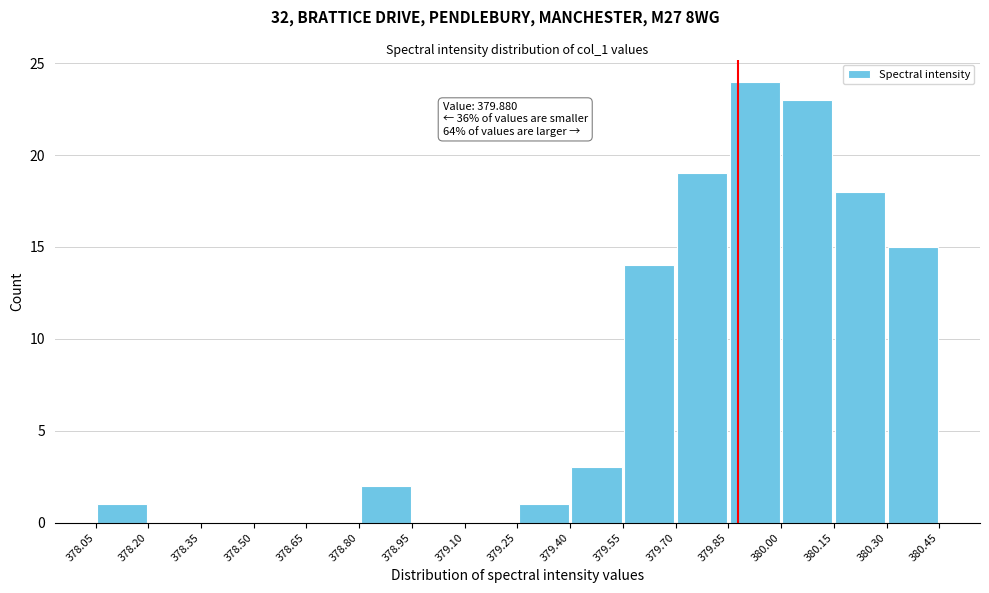

Over which range of the x-axis is the bar tallest?

379.85 to 380.00